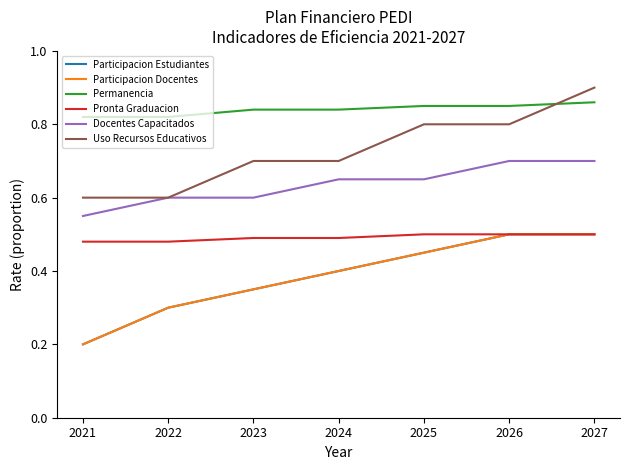

True or false: Participacion Estudiantes and Participacion Docentes cross at least once.

False